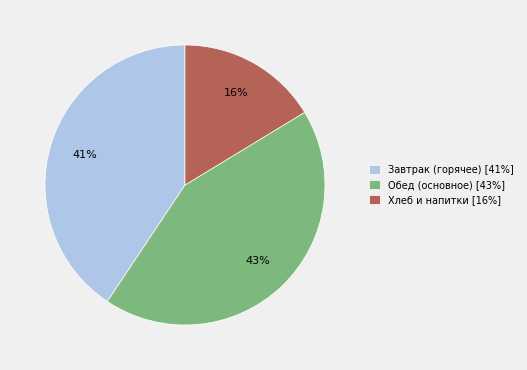

Combined, do Завтрак (горячее) [41%] and Обед (основное) [43%] account for over 50%?

Yes